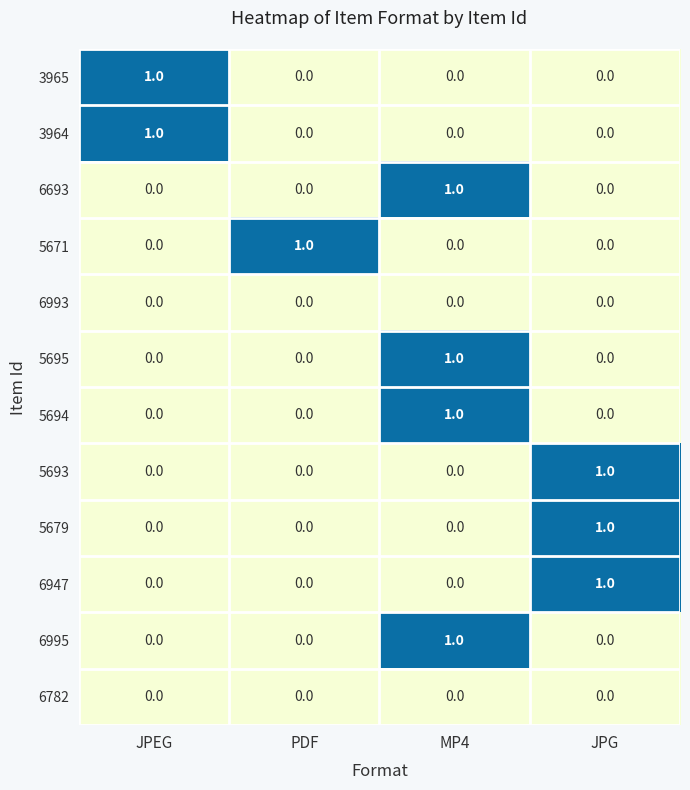

Is the value of 5695 at MP4 greater than the value of 6995 at JPG?

Yes